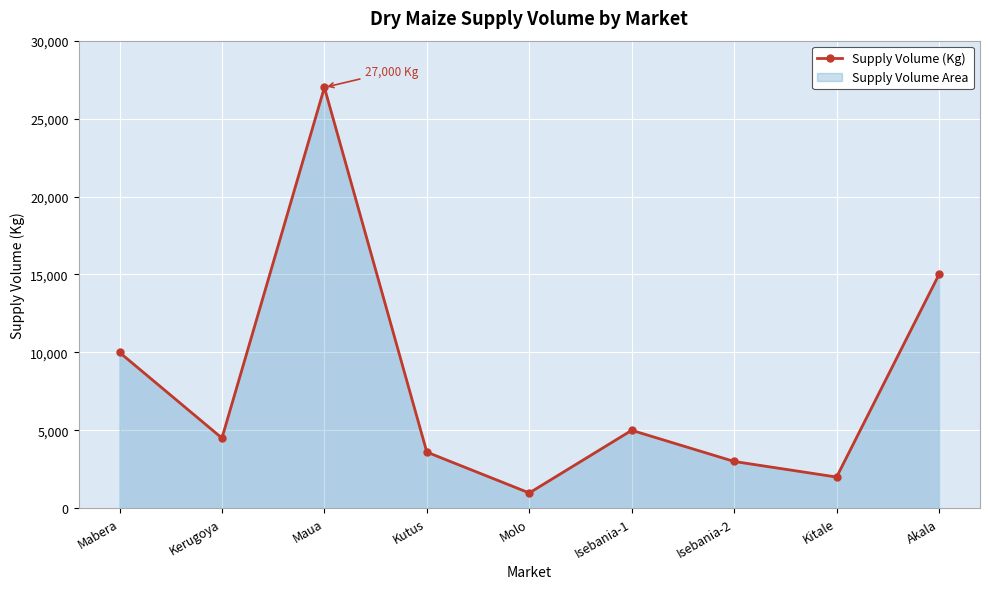

At which category does the chart reach its peak across all series?

Maua